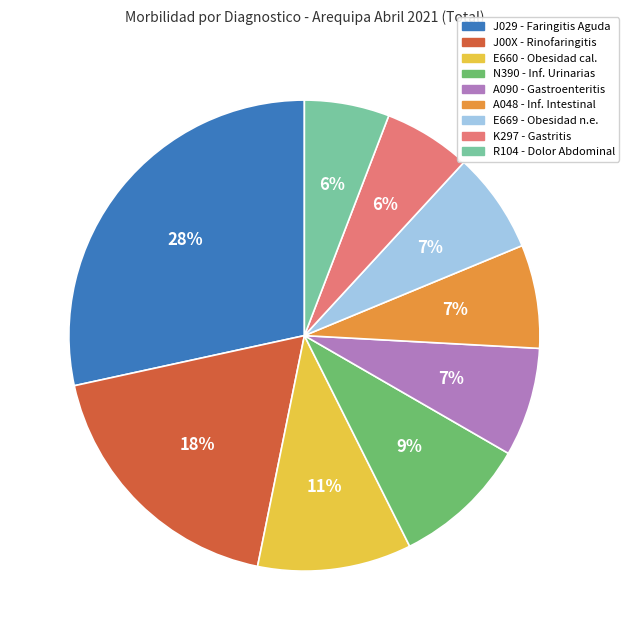

Between E669 - Obesidad n.e. and K297 - Gastritis, which is larger?

E669 - Obesidad n.e.